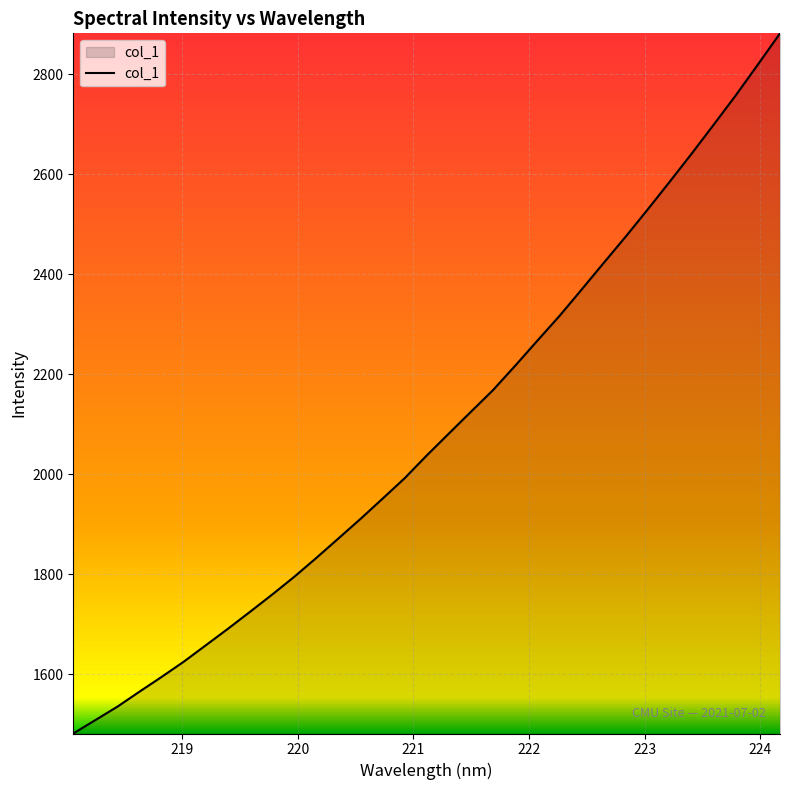

What is the maximum value shown in the chart?

2882.3